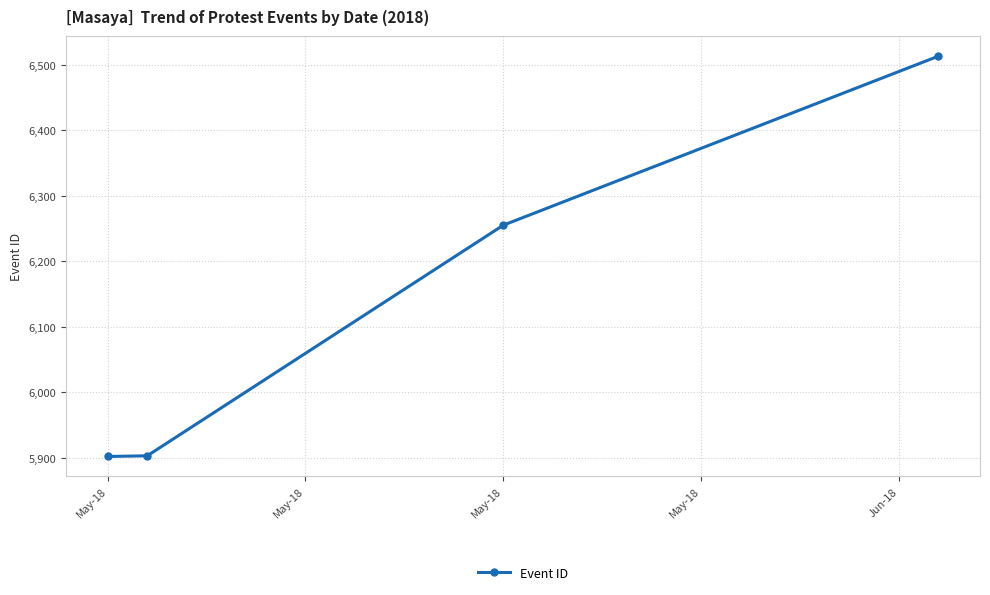

What is the average value?

6143